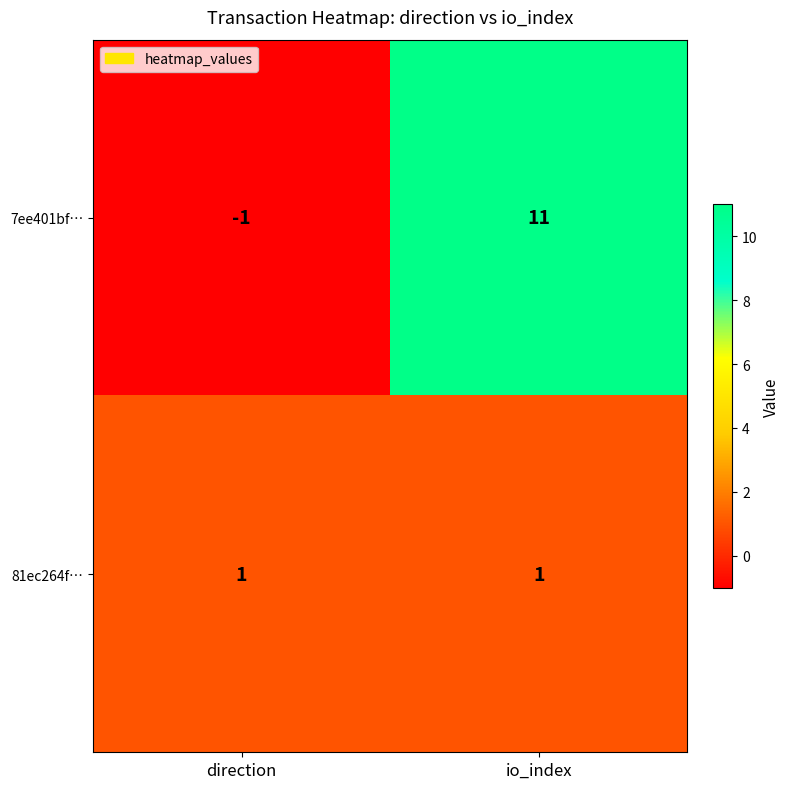

The 81ec264f… series shows 0 at io_index. True or false?

False